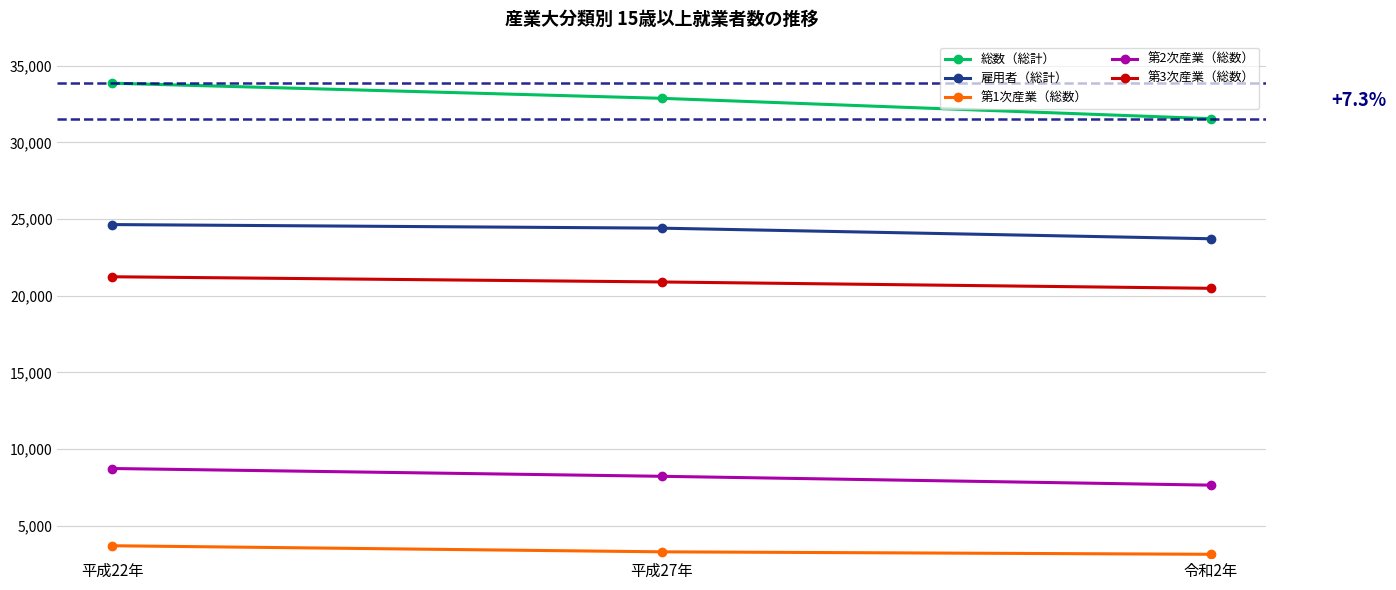

Which series has the largest range (max minus min)?

総数（総計）